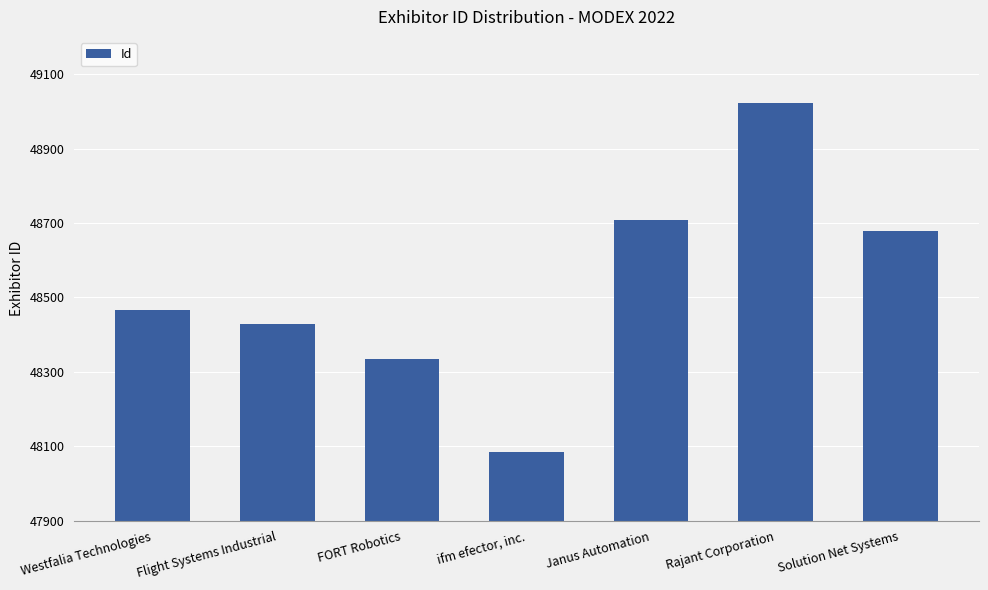

The value at Janus Automation is 48707. True or false?

True